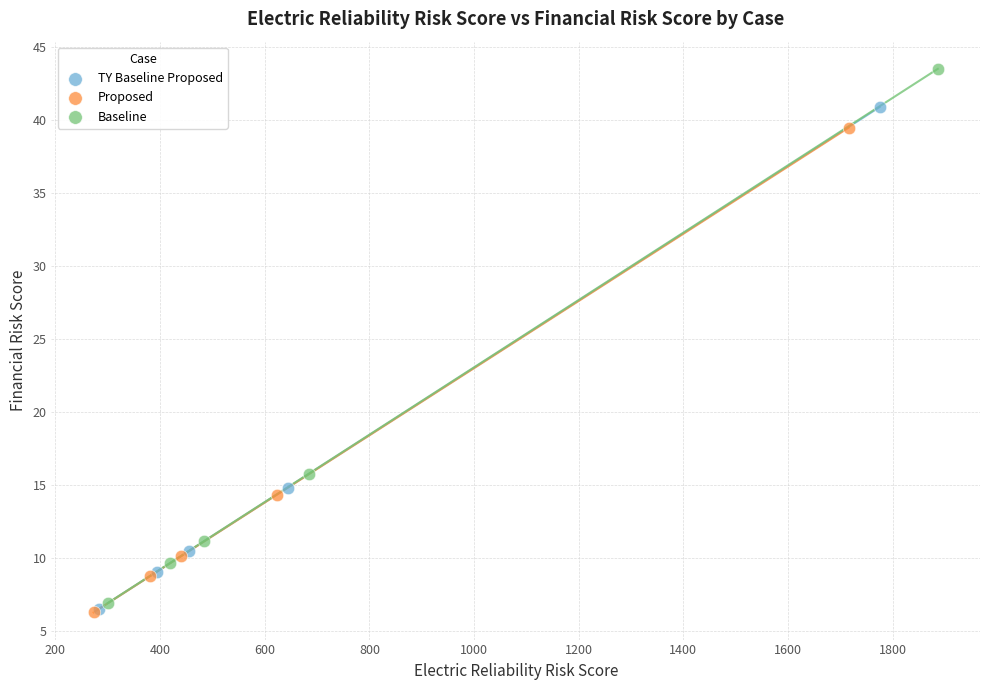

Which series has the largest Y range (max minus min)?

Baseline